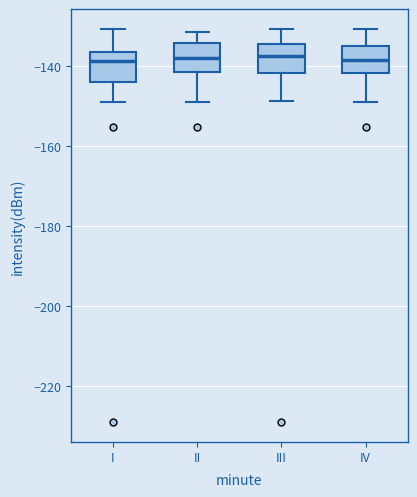

Reading left to right, transcribe this box plot: for each box, give where its median line is, the range the box spans, and where its two whiskers end, as read against the y-axis. The values are not printed on the chart, so give them approximately, as read against the axis.

I: median -138, box -144 to -136, whiskers -148 to -130
II: median -138, box -142 to -134, whiskers -148 to -132
III: median -138, box -142 to -134, whiskers -148 to -130
IV: median -138, box -142 to -134, whiskers -148 to -130